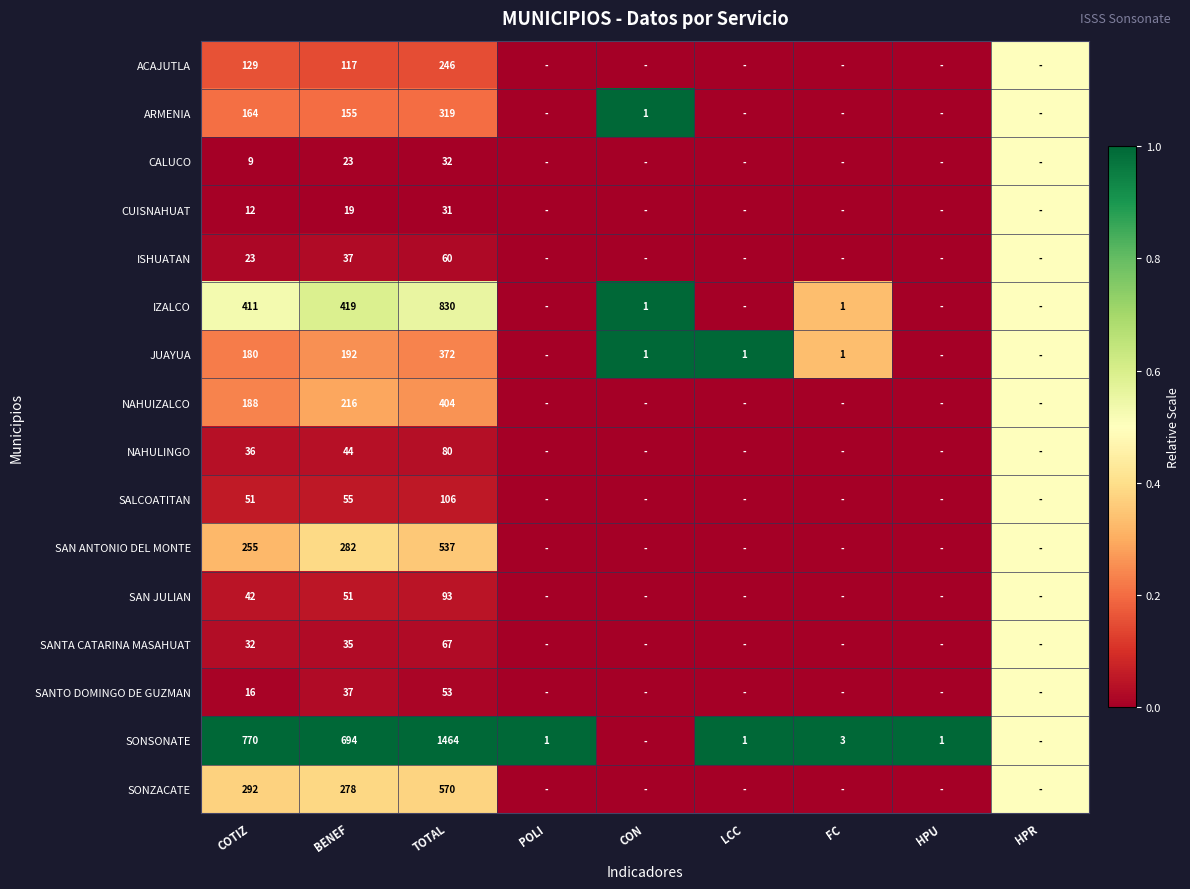

What is the total value across all series at BENEF?

2654.0